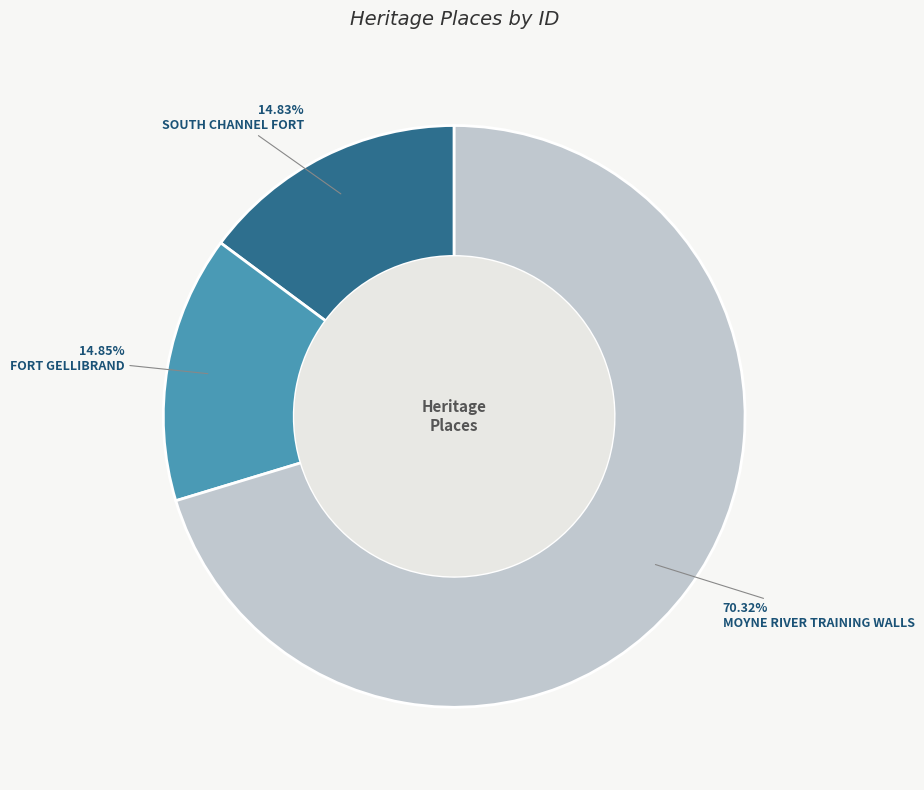

Is there any slice that represents more than half of the pie?

Yes